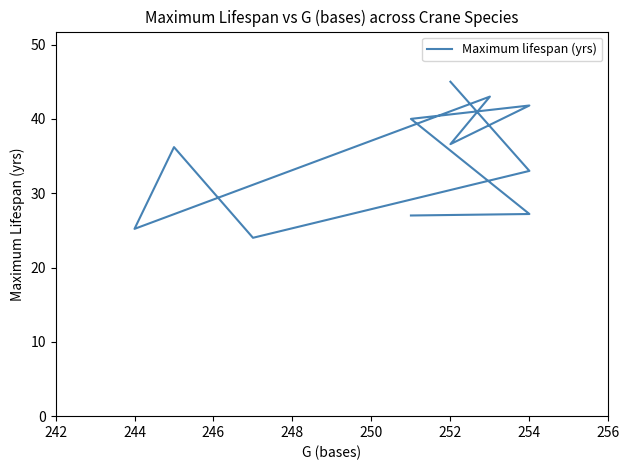

How many interior local valleys (lower than both neighbors) does the data have?

3